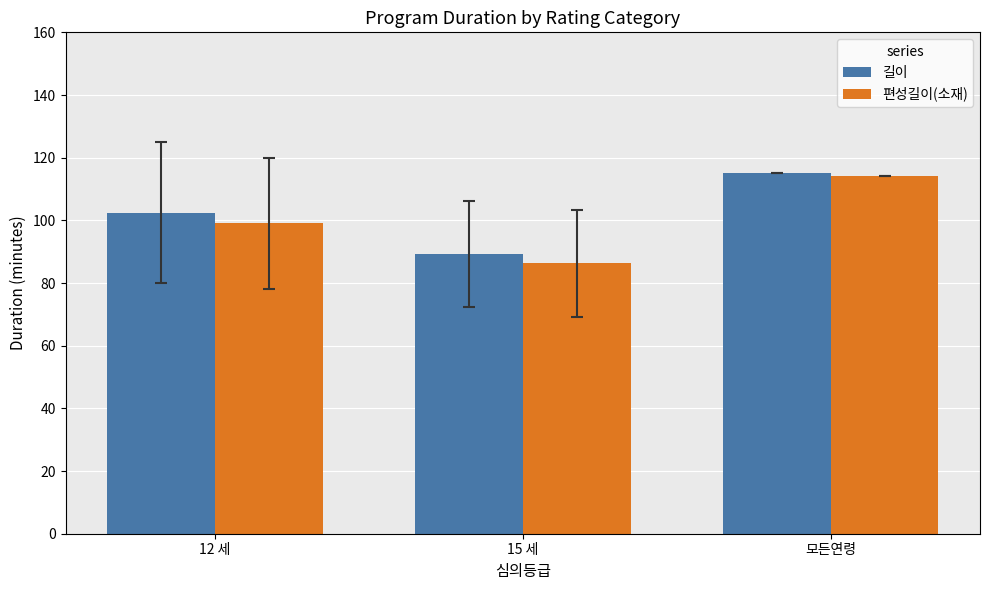

At how many categories does at least one series exceed 110?

1